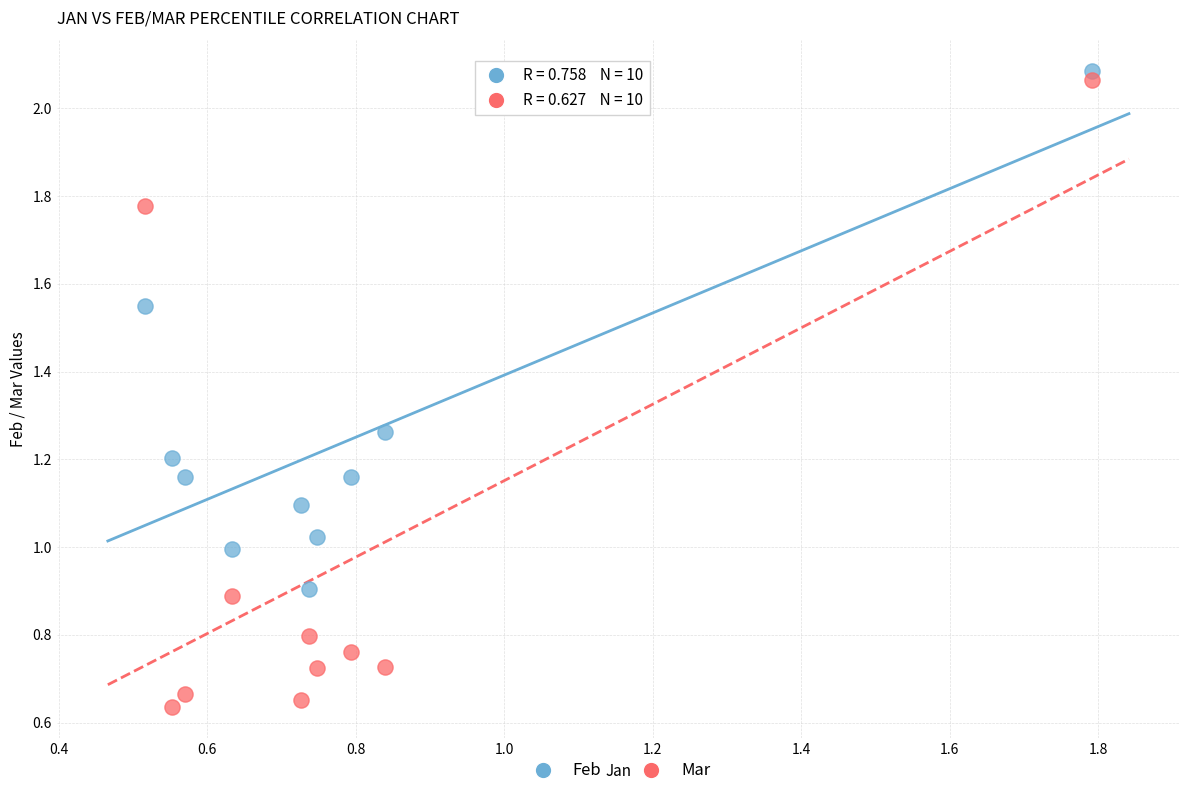

Which series reaches the minimum Y coordinate?

Mar